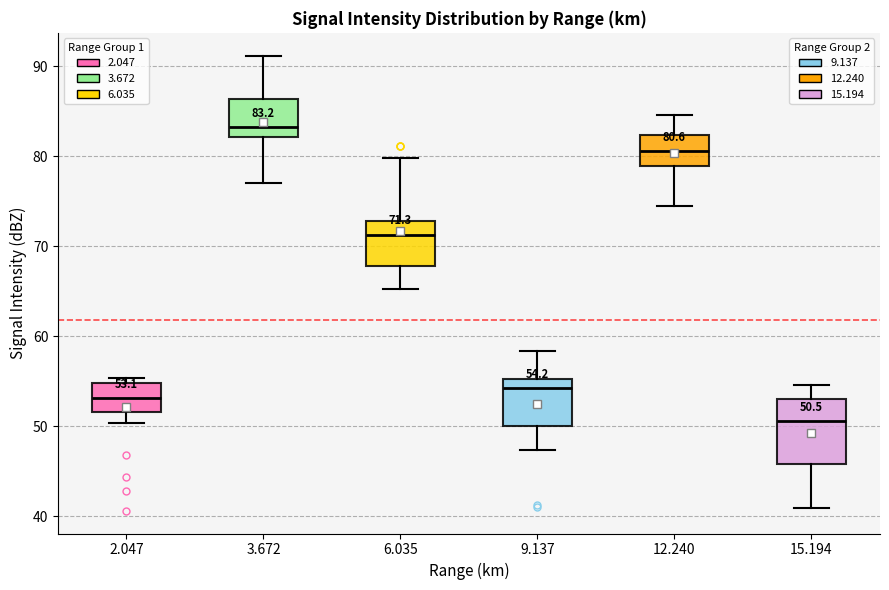

Which box has the highest median line?

3.672